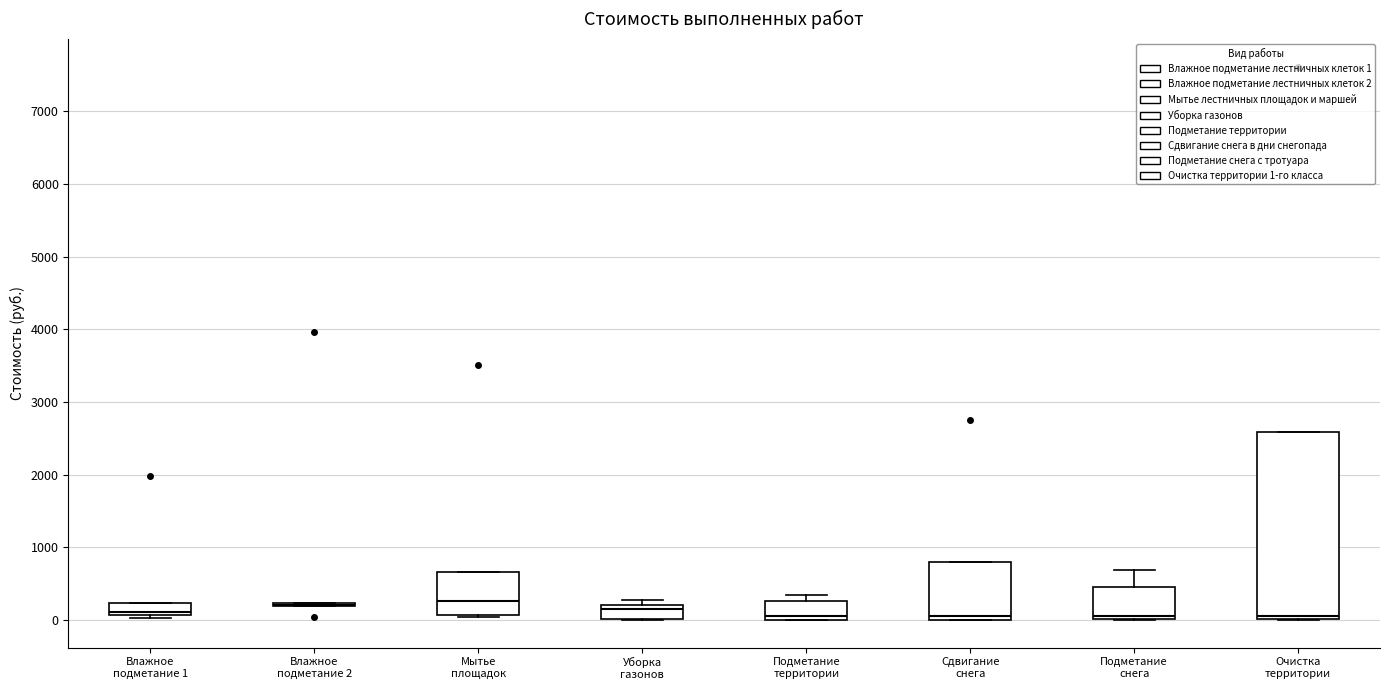

Which box is the tallest, from its lower edge to its upper edge?

Очистка территории